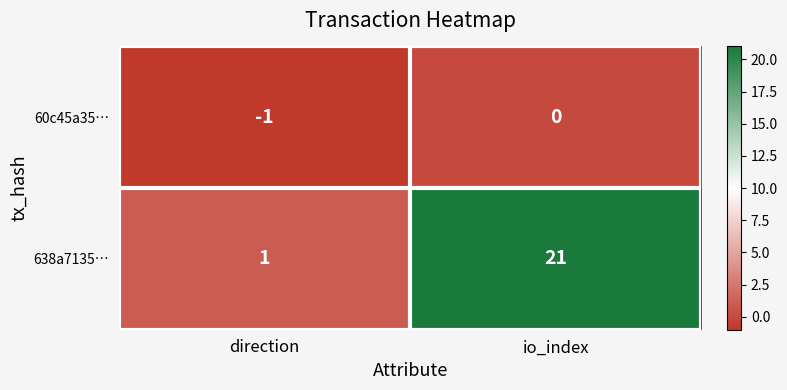

What is the total value across all series at io_index?

21